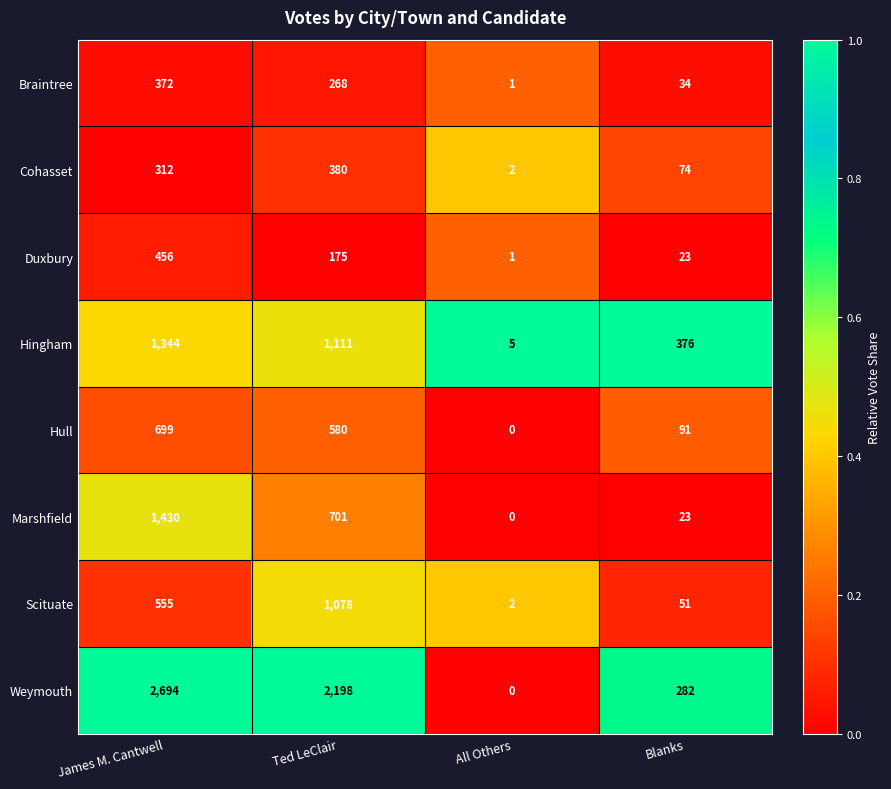

What is the total value across all series at Blanks?

954